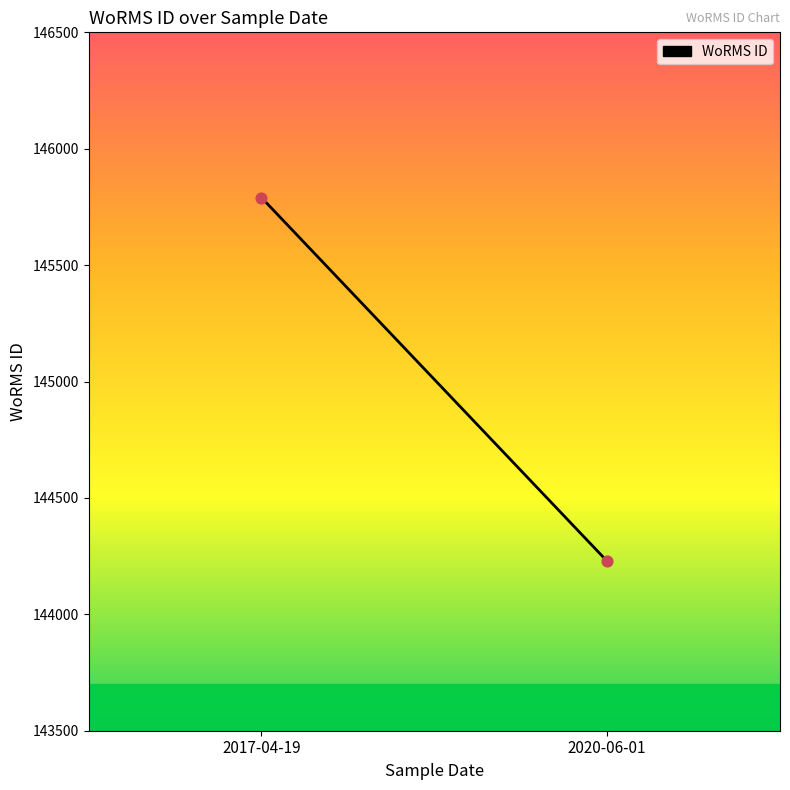

What is the average Y value?

145009